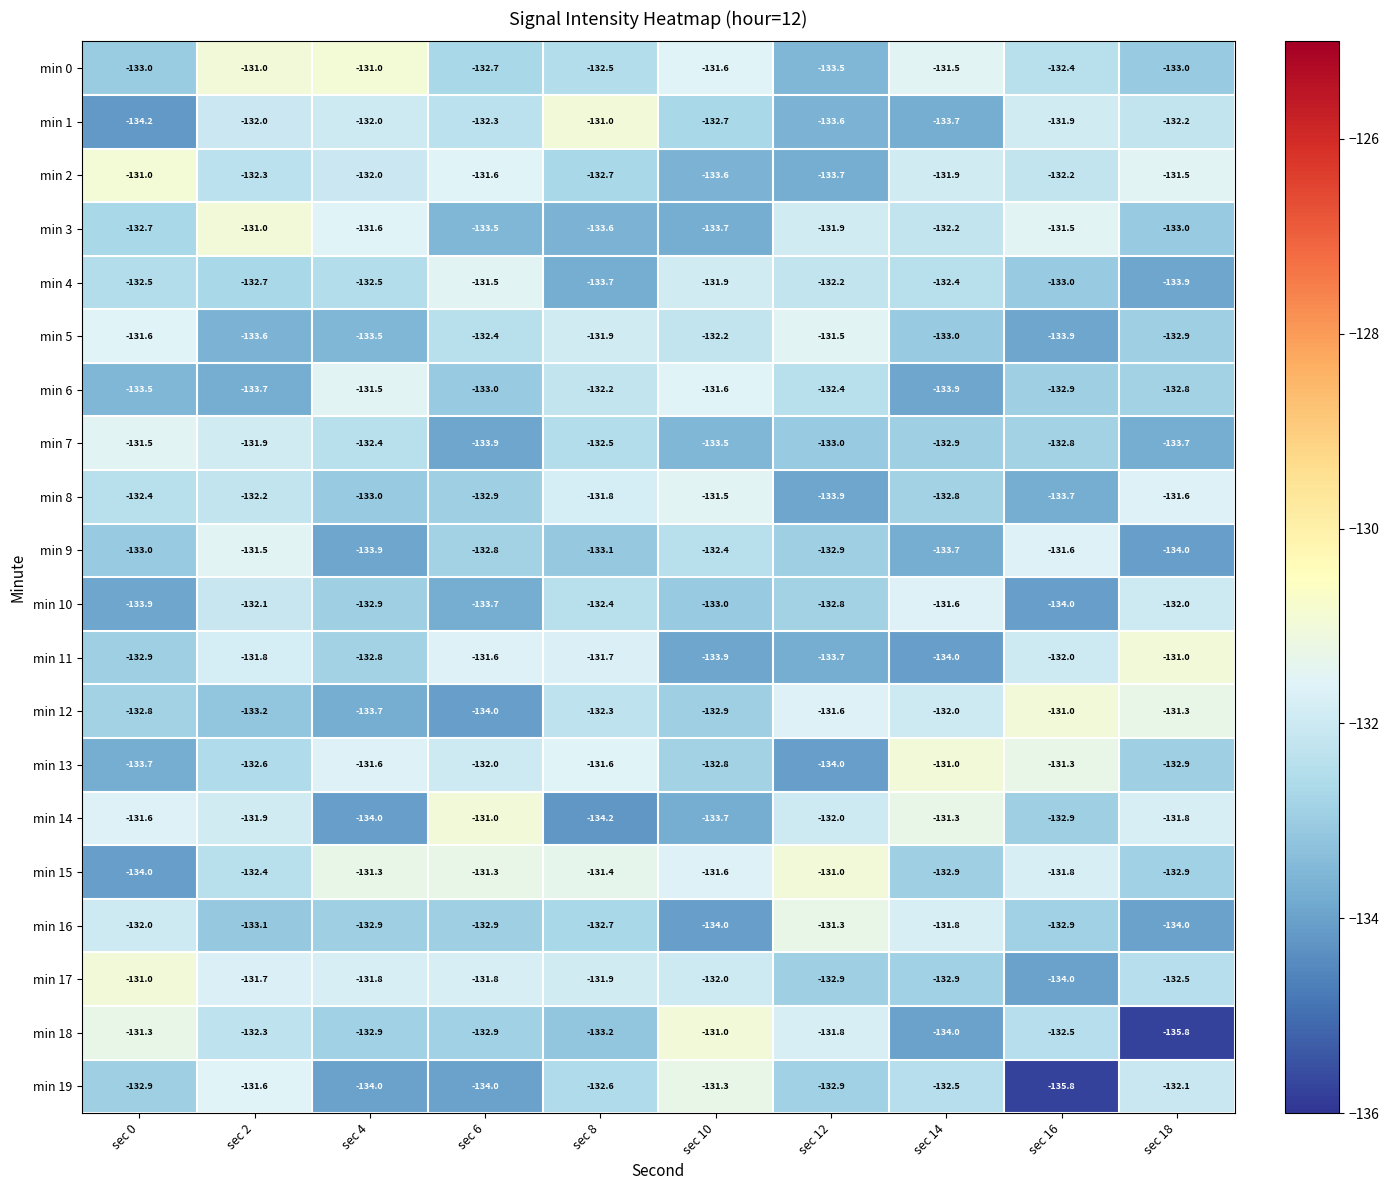

The min 0 series shows -131.0 at sec 4. True or false?

True